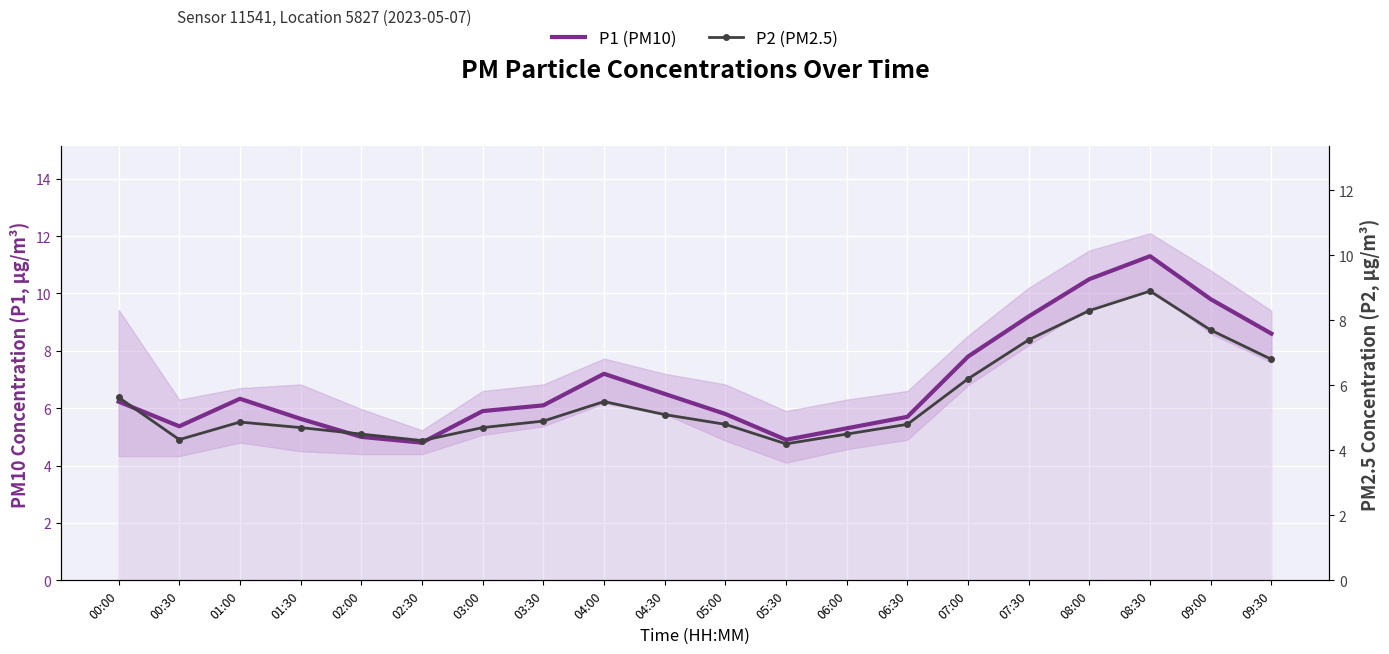

Which series has the widest spread of values?

P1 (PM10)